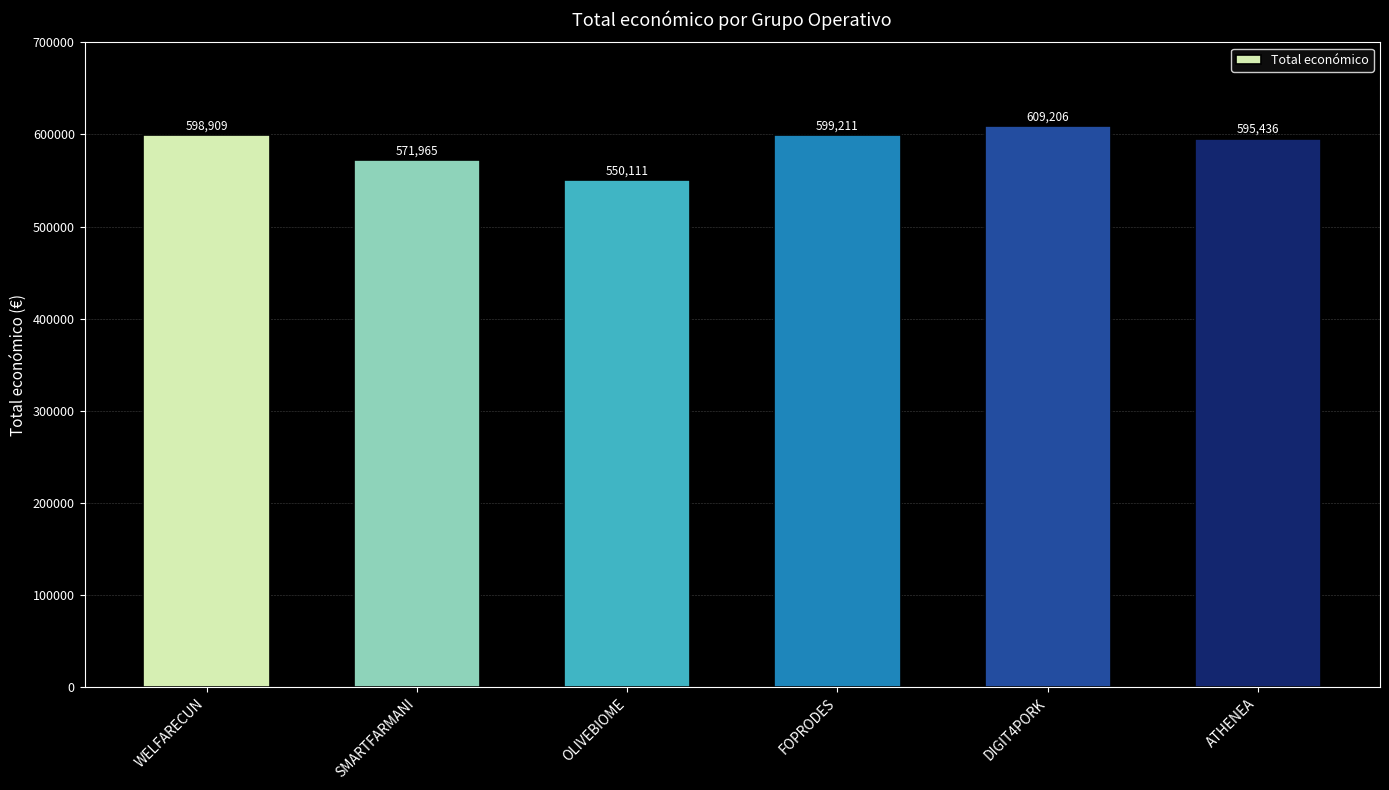

Are the bars horizontal?

No